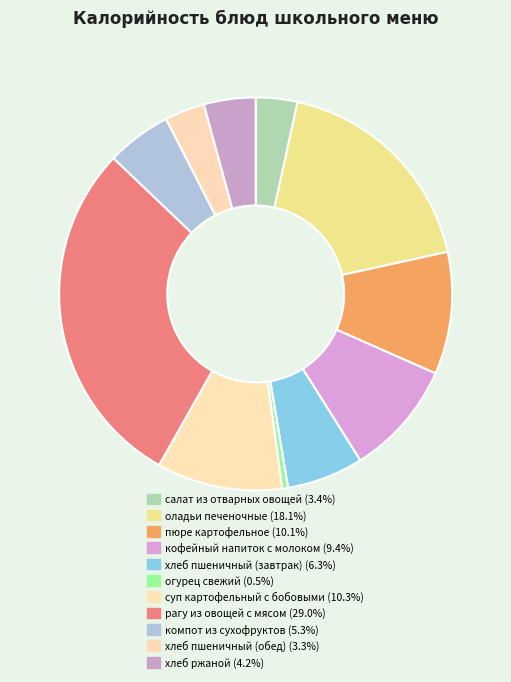

How many segments does this pie chart have?

11